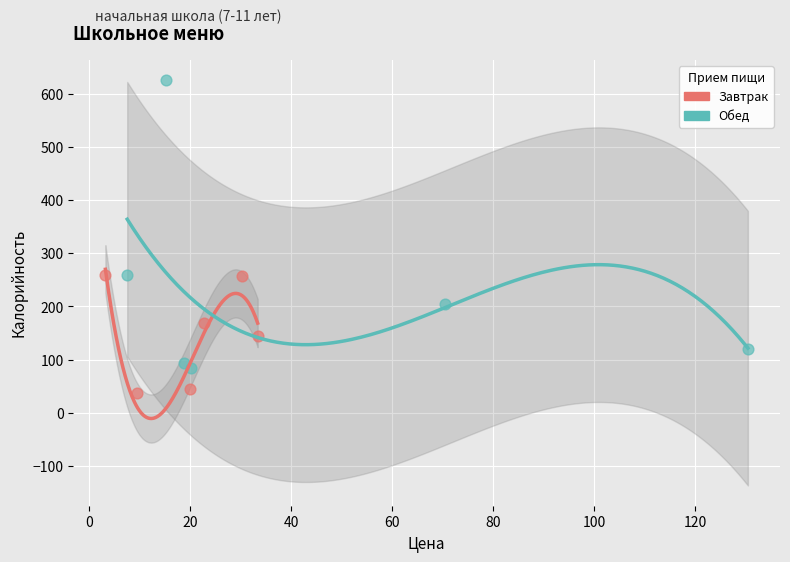

Which series has the widest spread of Y values?

Обед